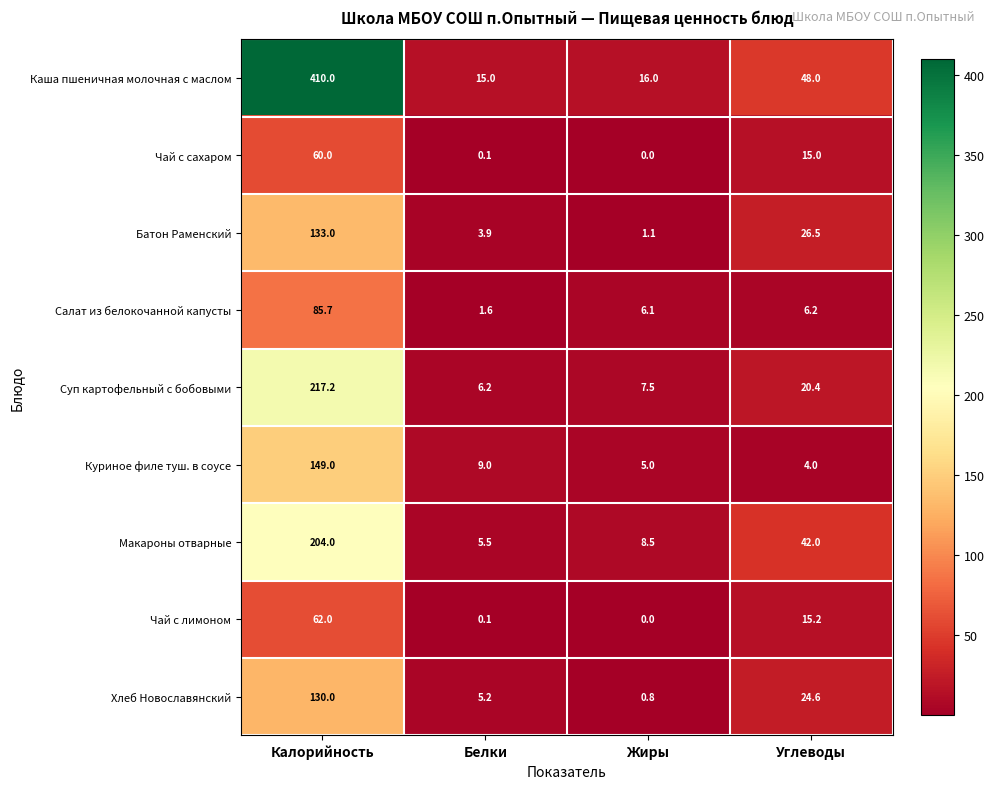

At which label is Каша пшеничная молочная с маслом closest to 212?

Углеводы